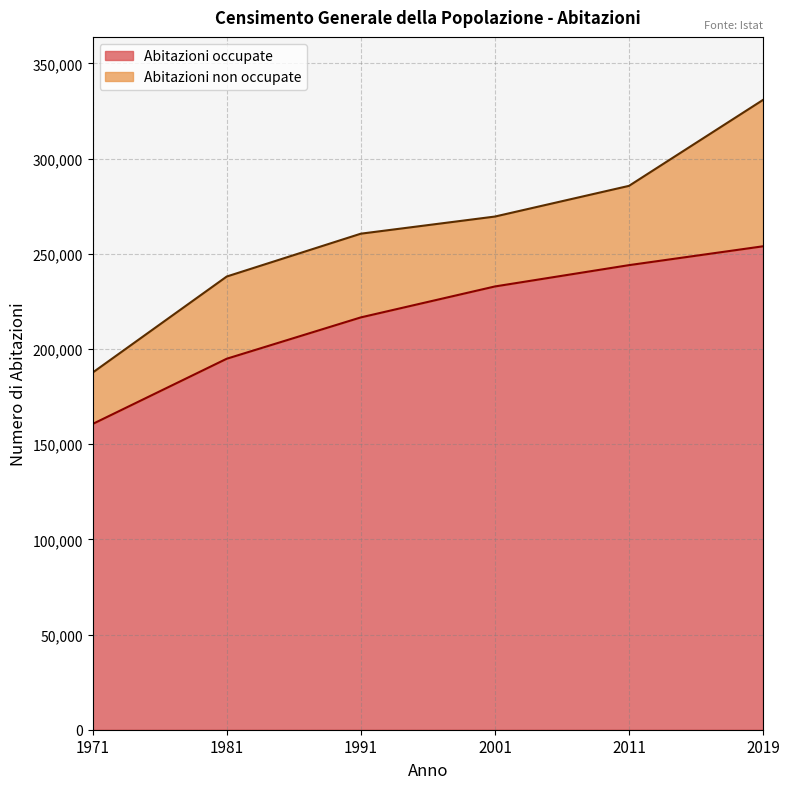

Where does the data first go above 232853?

2011